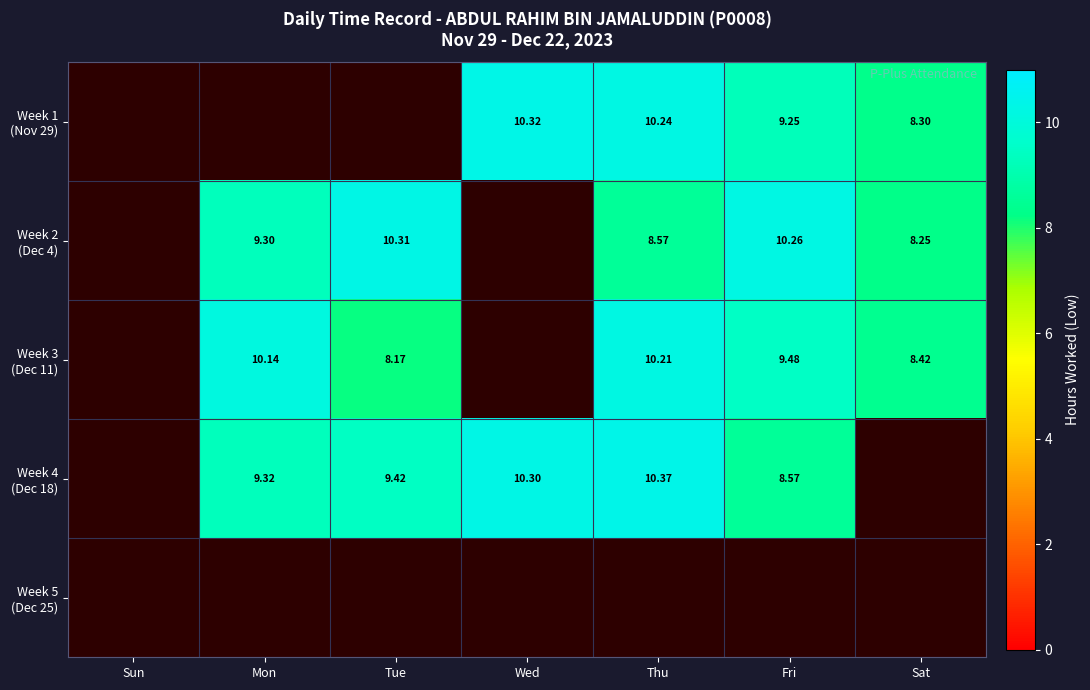

What is the spread (max minus min) of values at Fri?

1.7